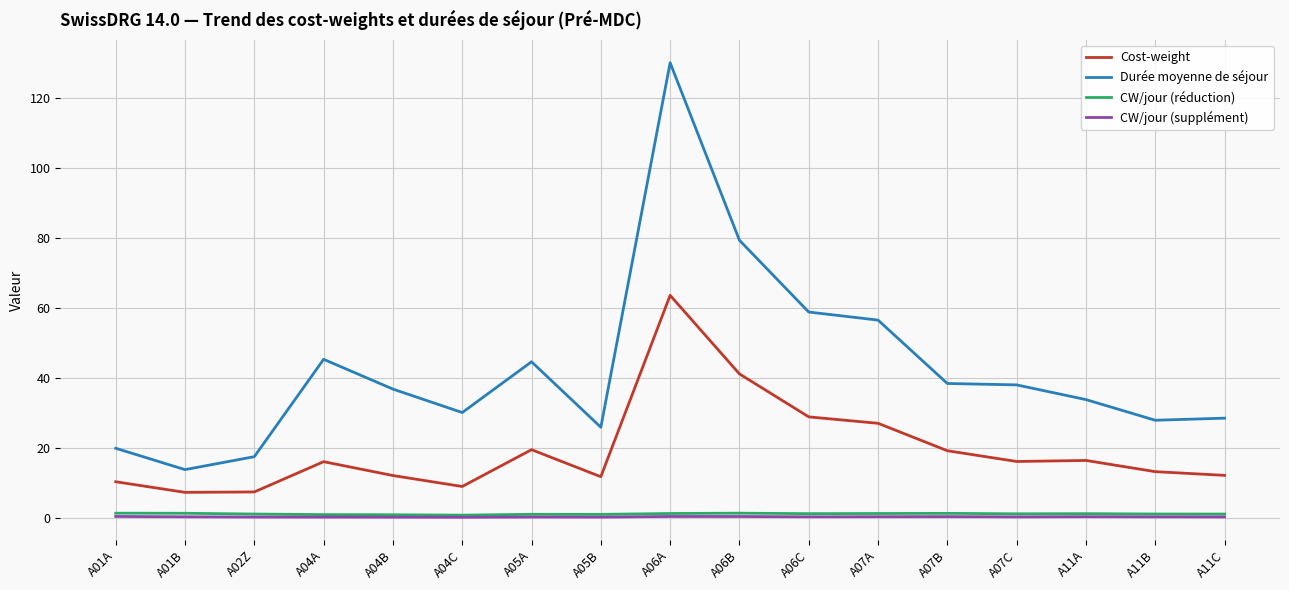

Which series has the largest range (max minus min)?

Durée moyenne de séjour